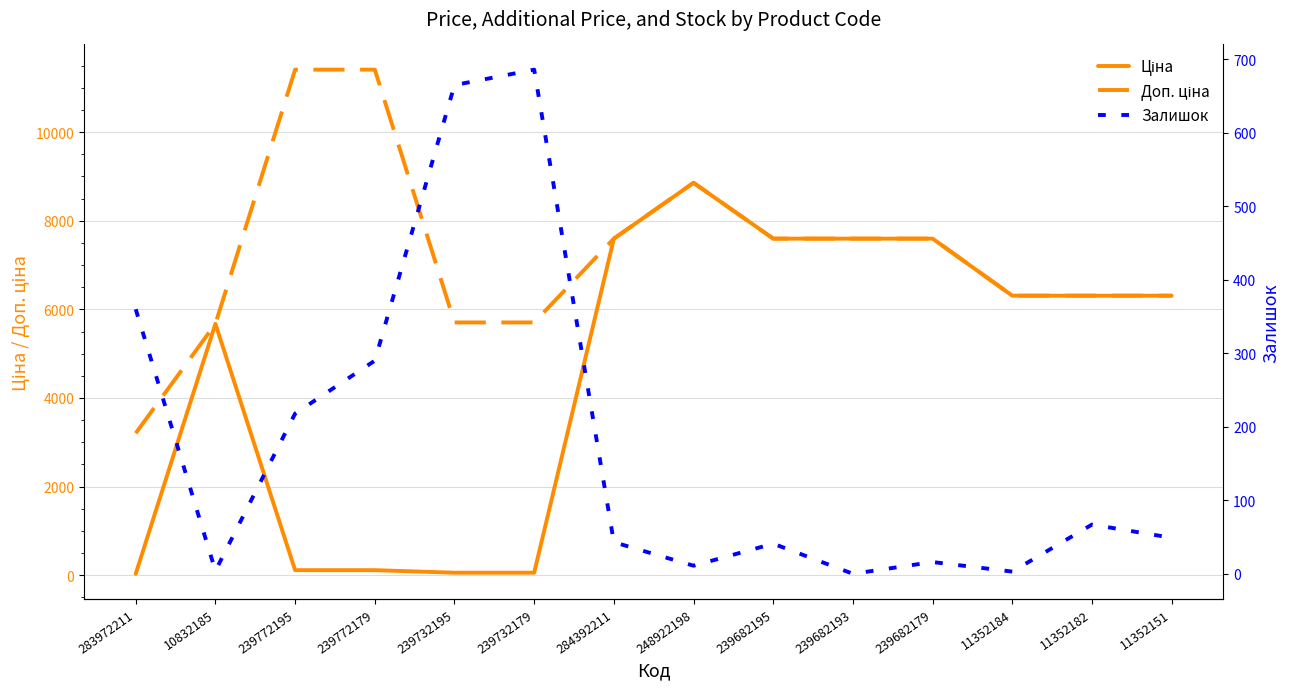

Does the chart have visible grid lines?

Yes